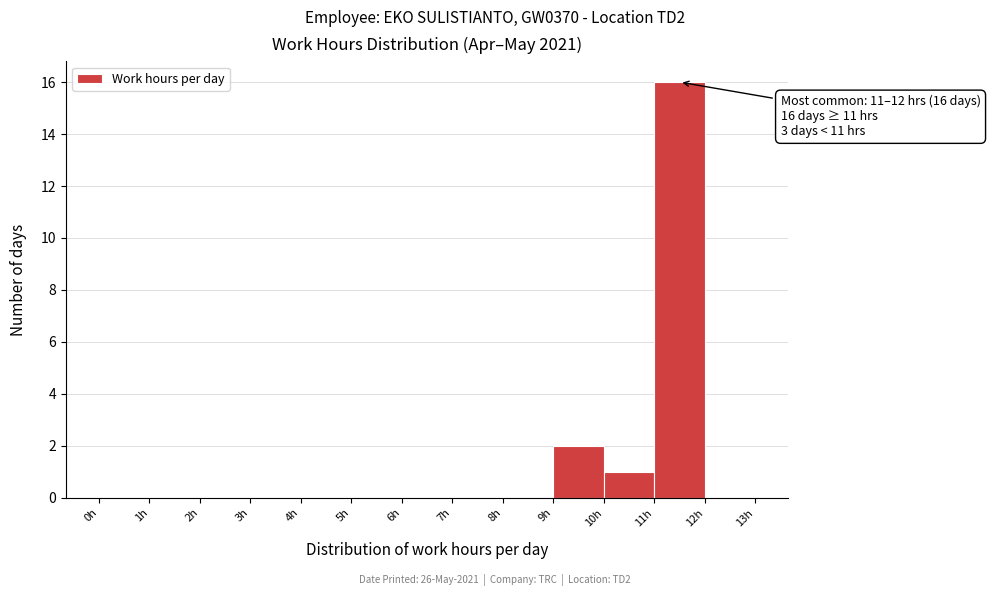

Over which range of the x-axis is the bar tallest?

11 to 12